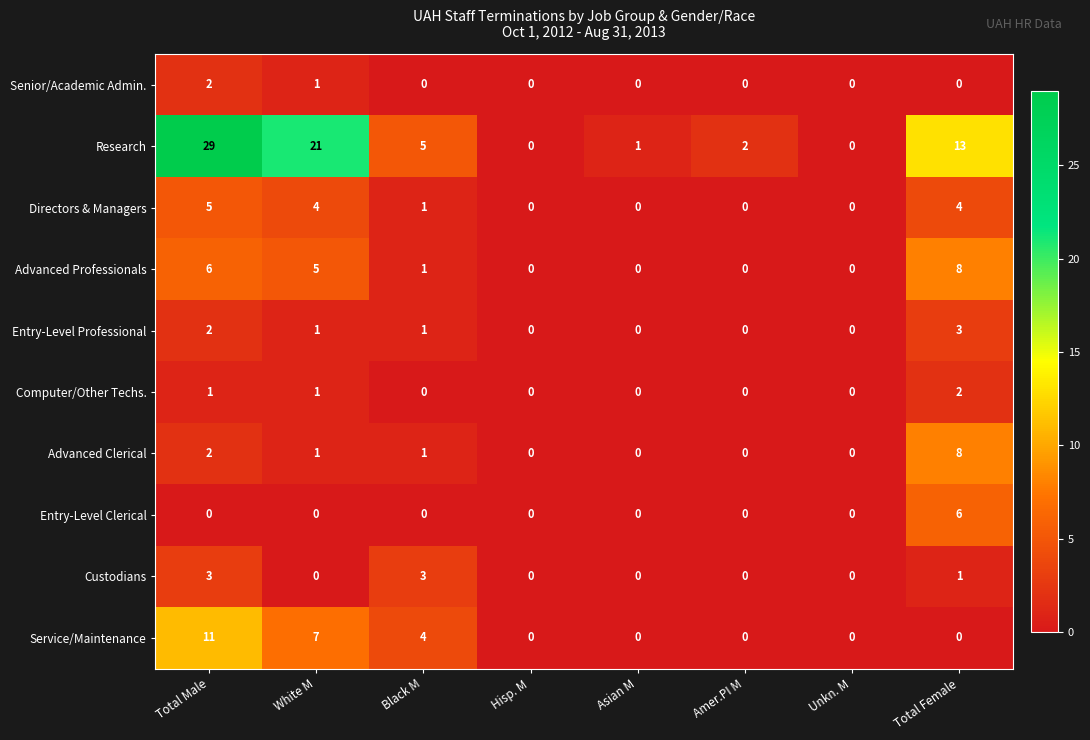

At which label does Directors & Managers first exceed 1?

Total Male